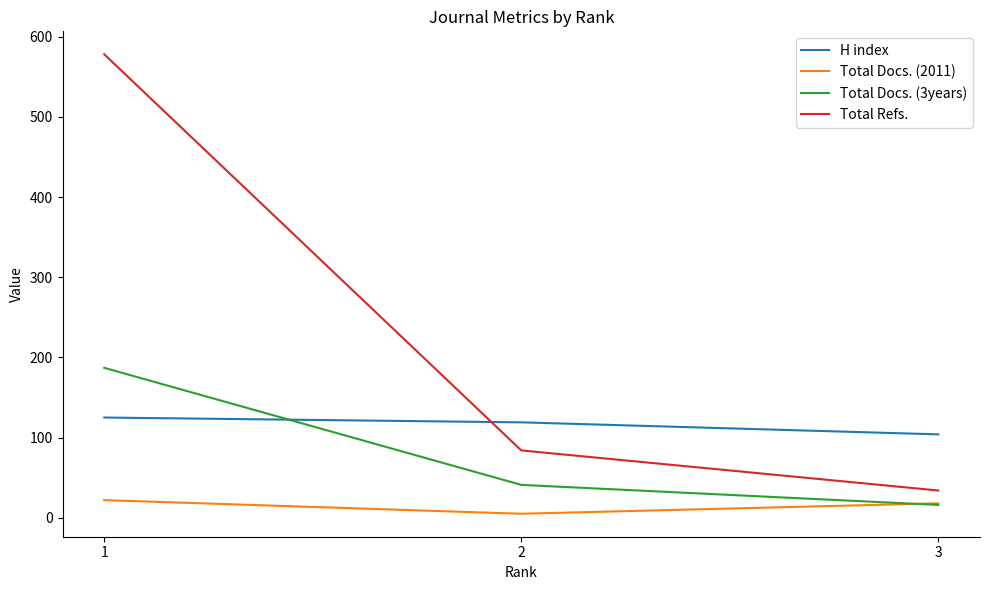

Which series has the largest total across all categories?

Total Refs.